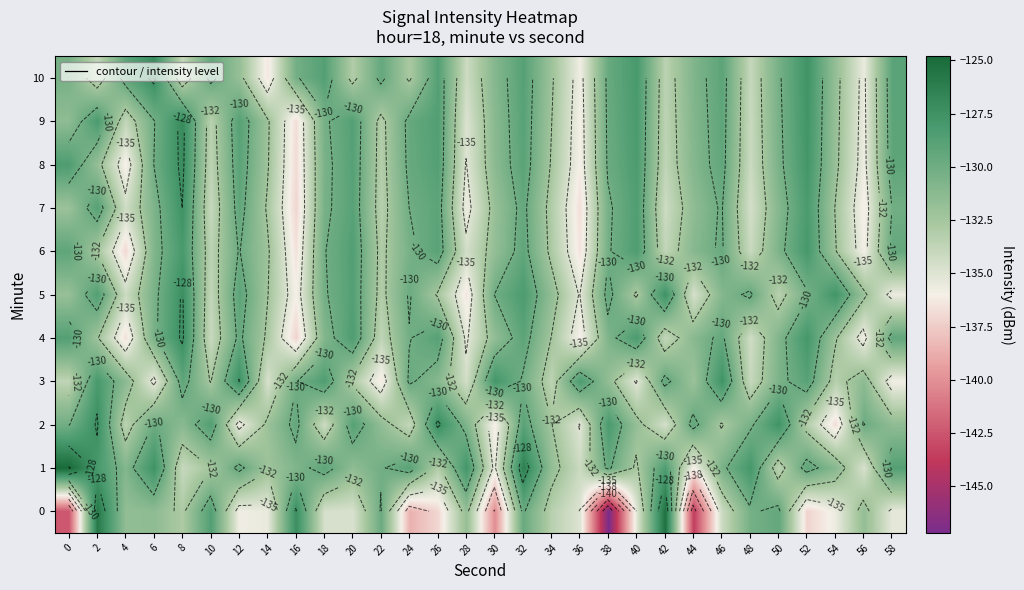

At which label does 5 reach its peak?

8